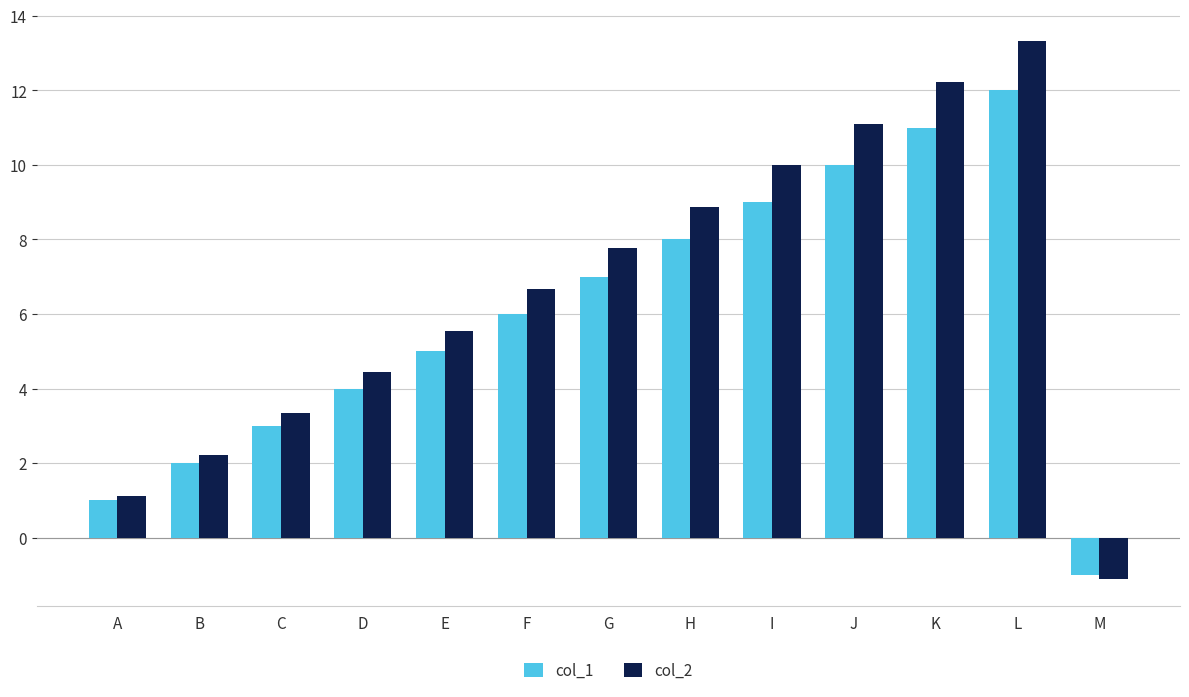

Which series has the largest total across all categories?

col_2